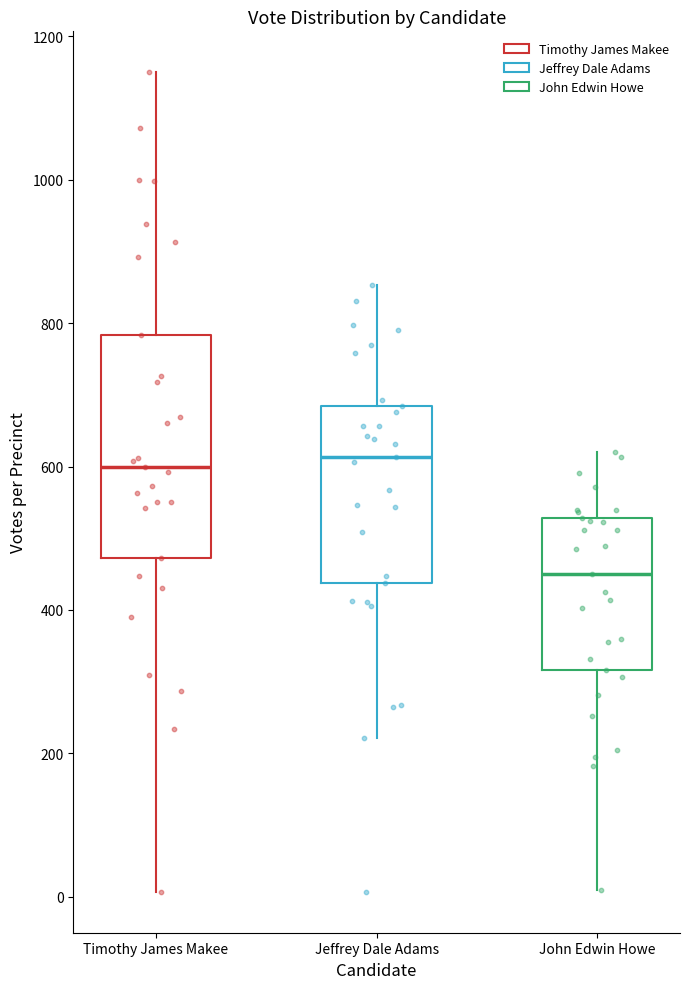

Comparing the boxes themselves (not the whiskers), which one is the tallest?

Timothy James Makee